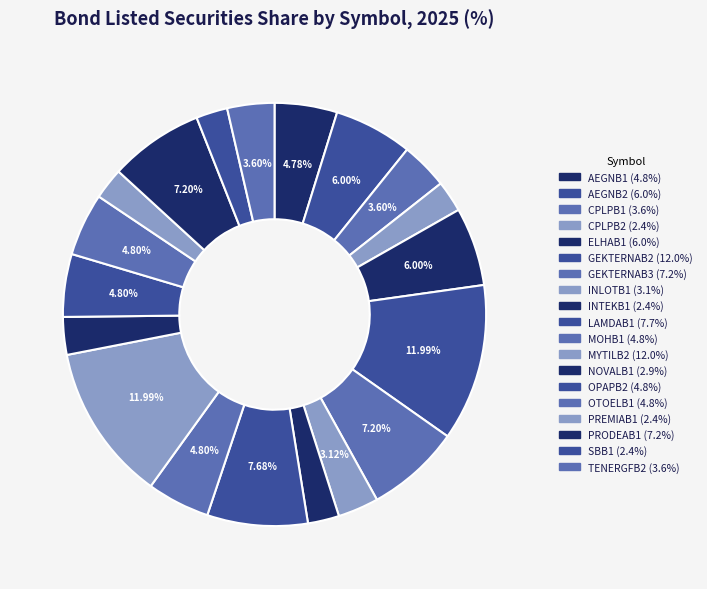

How many segments does this pie chart have?

19